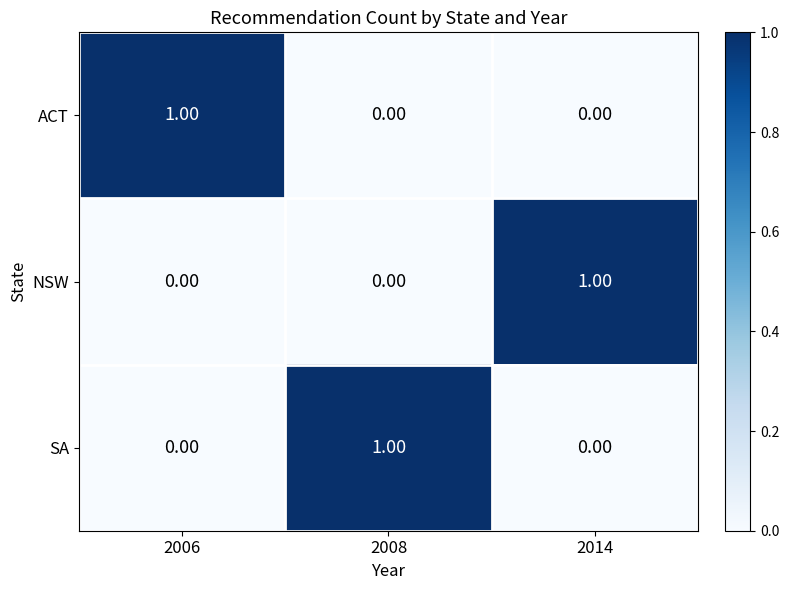

Is the value of SA at 2006 greater than the value of ACT at 2006?

No